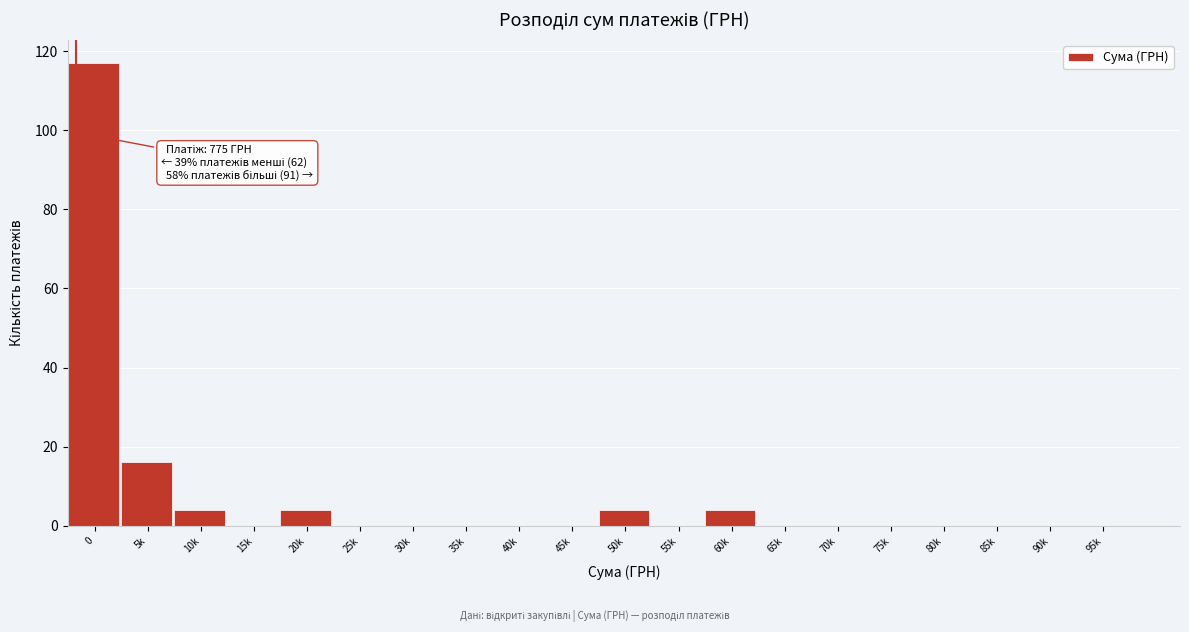

Reading left to right, list all the values displayed in this chart.

0=117	5k=16	10k=4	15k=0	20k=4	25k=0	30k=0	35k=0	40k=0	45k=0	50k=4	55k=0	60k=4	65k=0	70k=0	75k=0	80k=0	85k=0	90k=0	95k=0